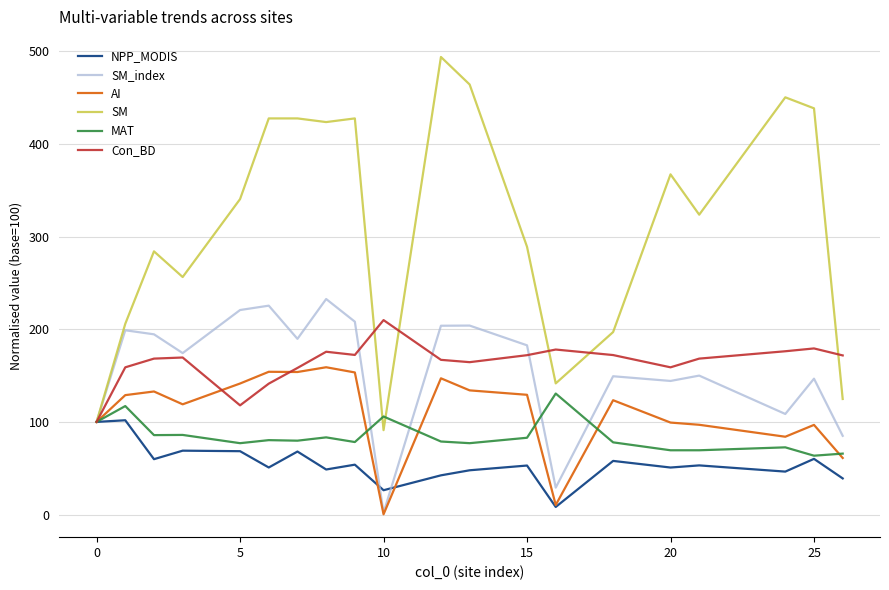

Rank the series by their maximum value, from highest to lowest.

SM, SM_index, Con_BD, AI, MAT, NPP_MODIS